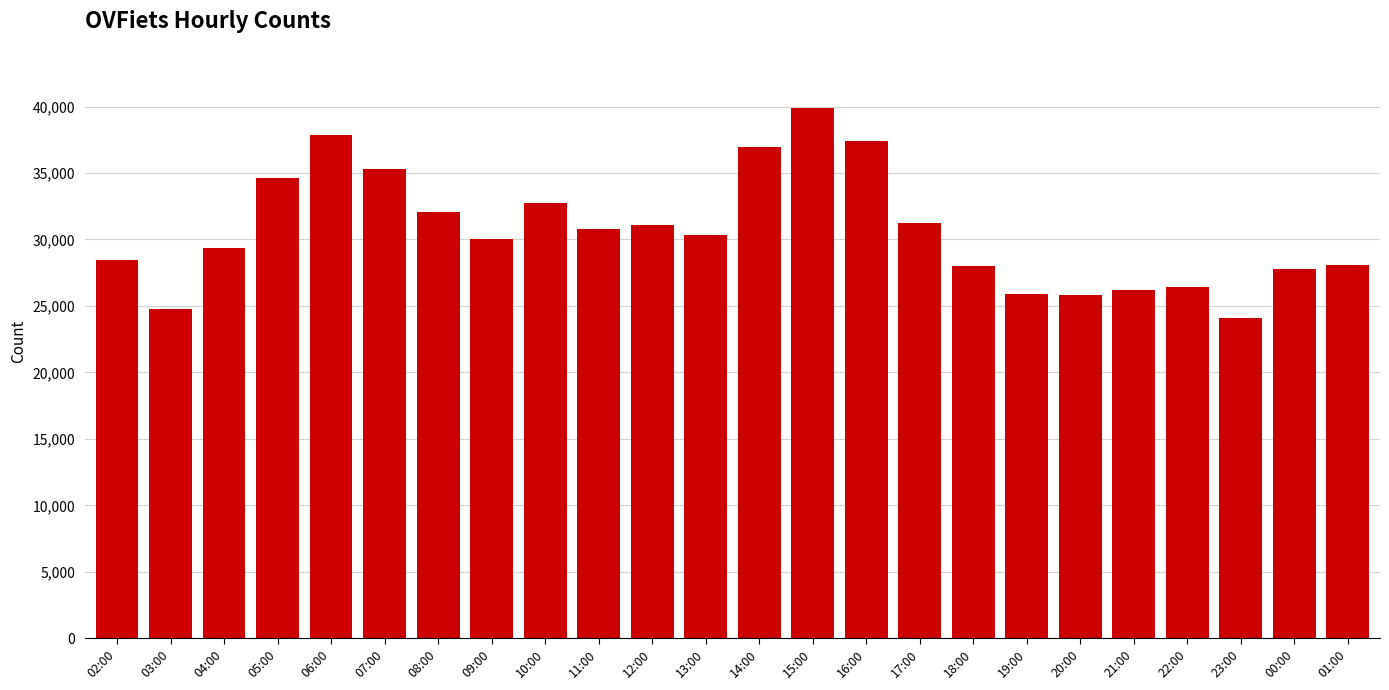

Is it true that the value at 13:00 is 30331?

True